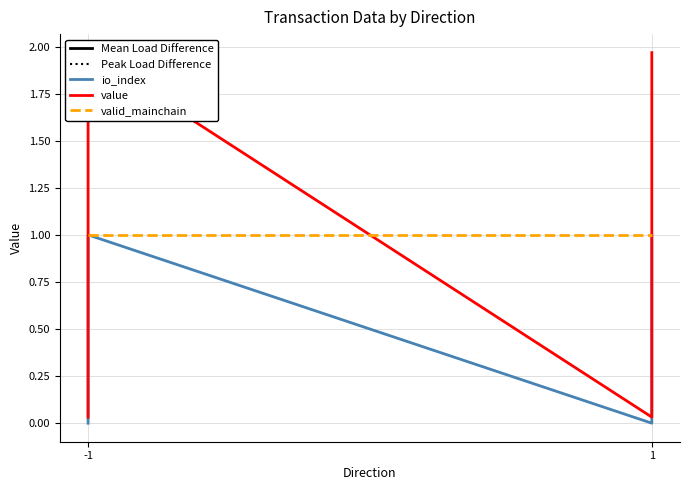

List the series in order of their peak value, highest first.

value, io_index, valid_mainchain